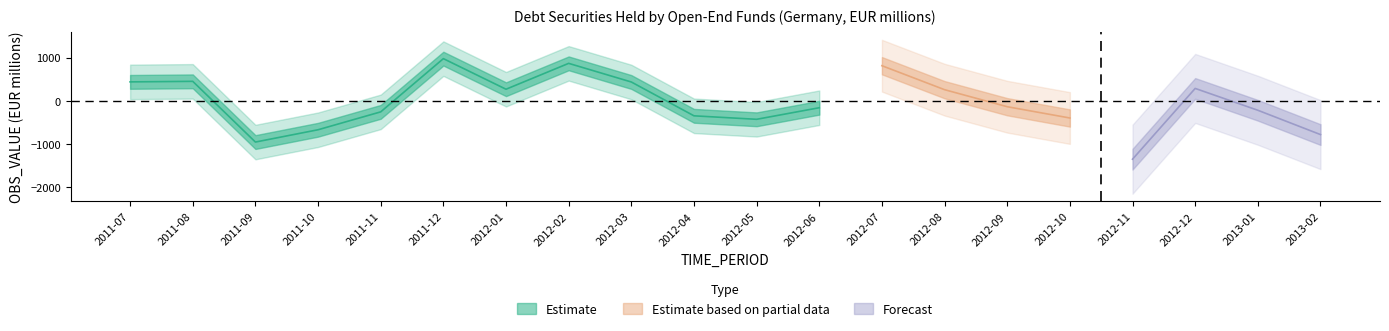

Read the value at 2011-12.

977.7